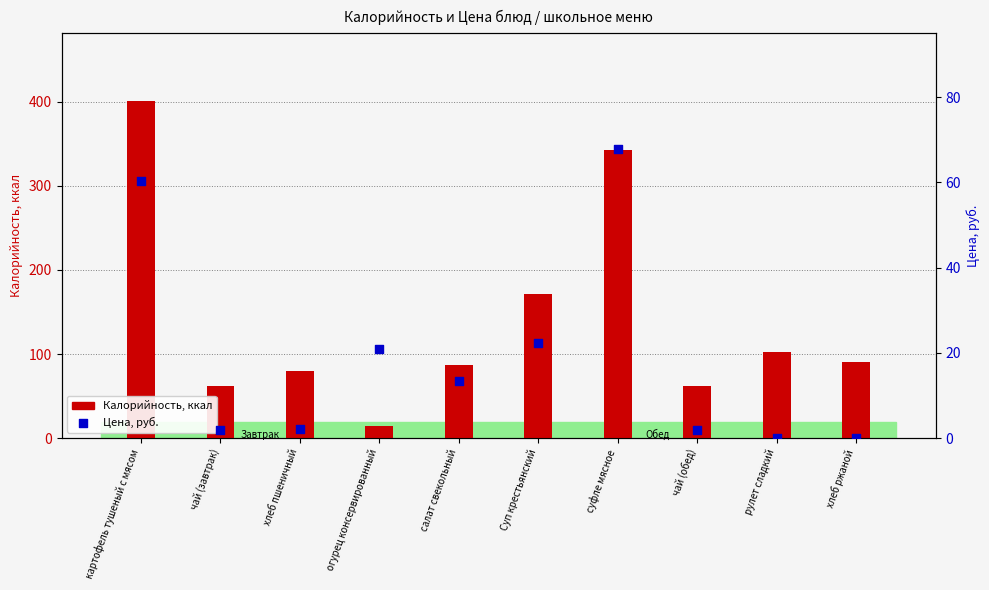

Is the value of Калорийность at картофель тушеный с мясом greater than the value of Цена at огурец консервированный?

Yes